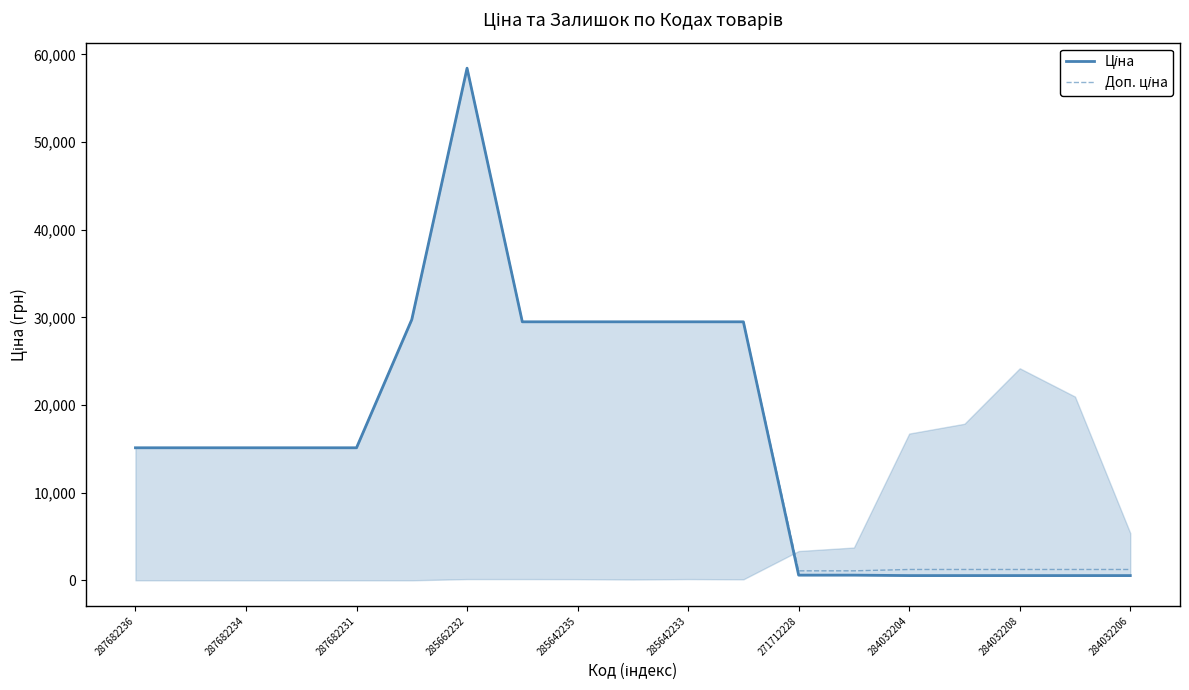

Reading left to right, transcribe all the data shown in this chart.

Ціна: 15120.0	15120.0	15120.0	15120.0	15120.0	29747.2	58426.5	29491.5	29491.5	29491.5	29491.5	29491.5	589.9	589.9	539.0	539.0	539.0	539.0	539.0
Доп. ціна: 15120.0	15120.0	15120.0	15120.0	15120.0	29747.2	58426.5	29491.5	29491.5	29491.5	29491.5	29491.5	1081.7	1081.7	1235.4	1235.4	1235.4	1235.4	1235.4